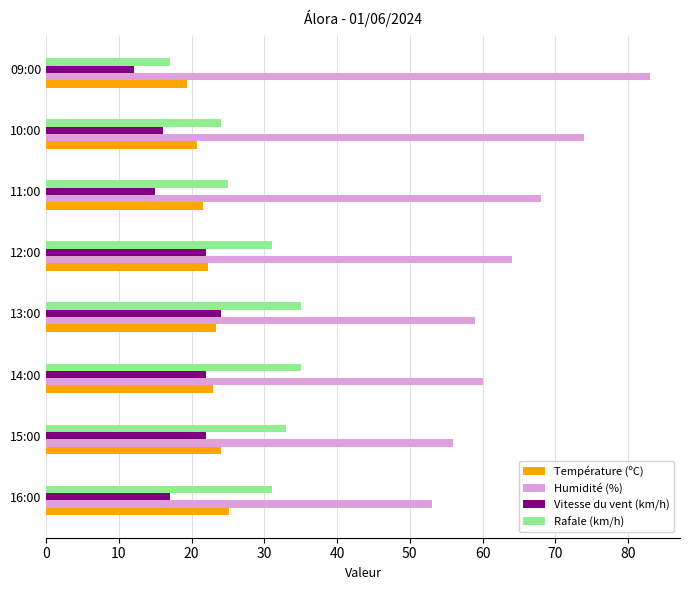

Is it true that Humidité (%) equals 56.0 at 15:00?

True